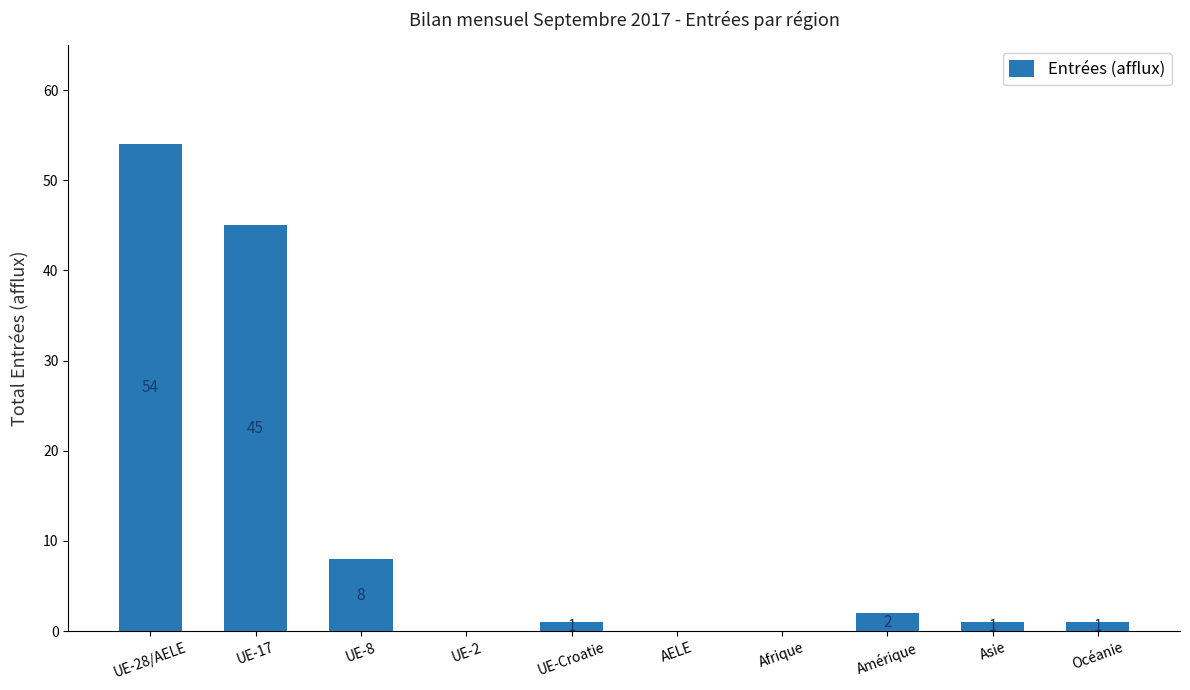

Is it true that the value at UE-2 is 0?

True